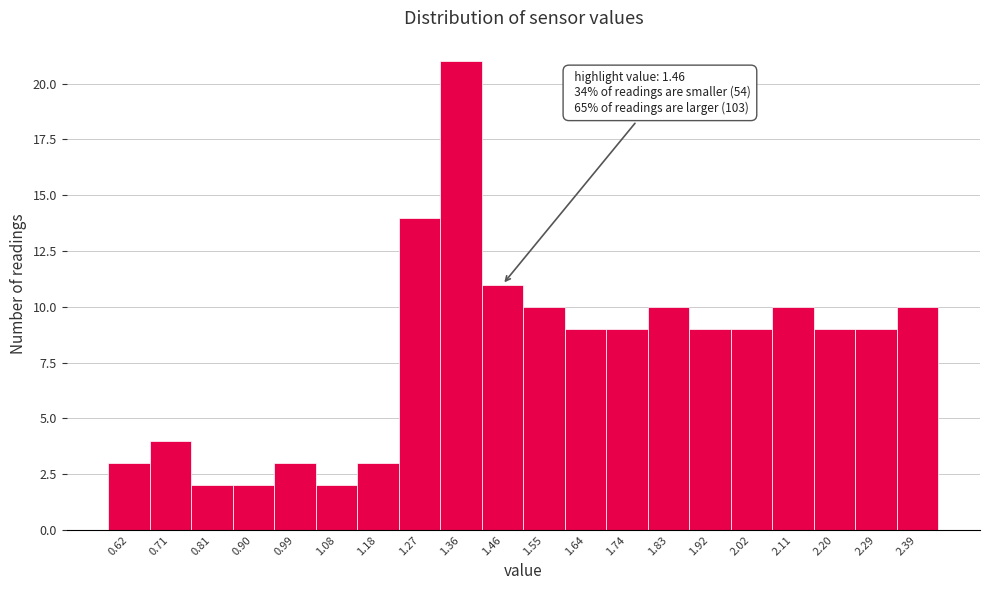

Reading left to right, list all the values displayed in this chart.

3	4	2	2	3	2	3	14	21	11	10	9	9	10	9	9	10	9	9	10